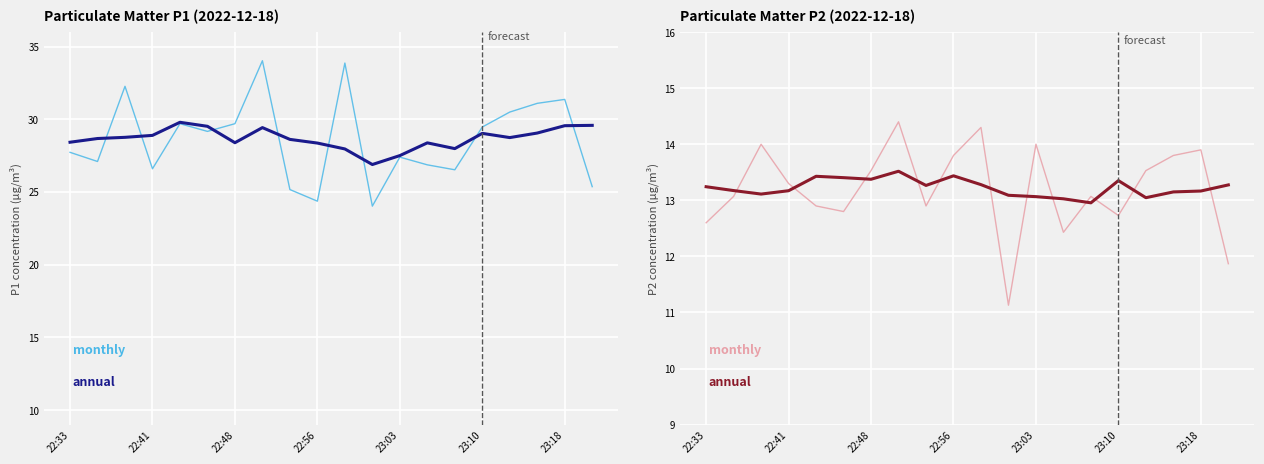

How many interior local valleys does the annual series have?

5